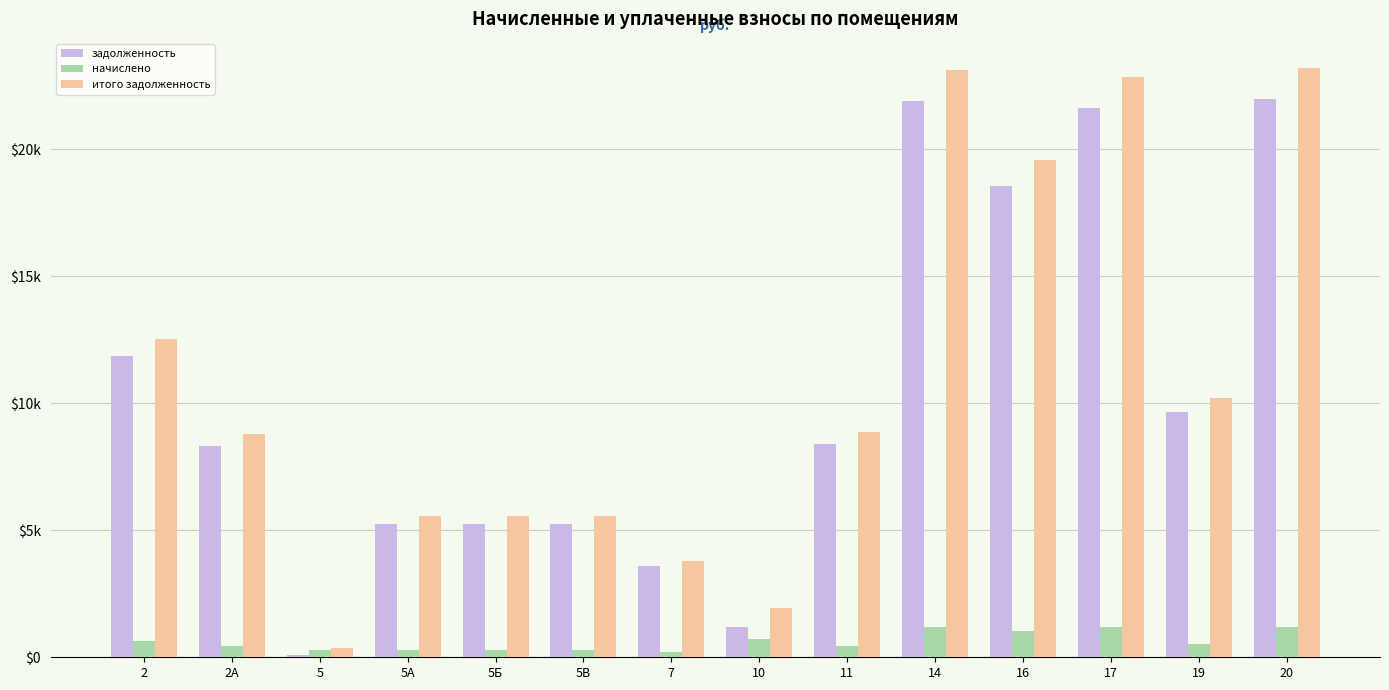

What are all the series names shown in the legend?

задолженность, начислено, итого задолженность